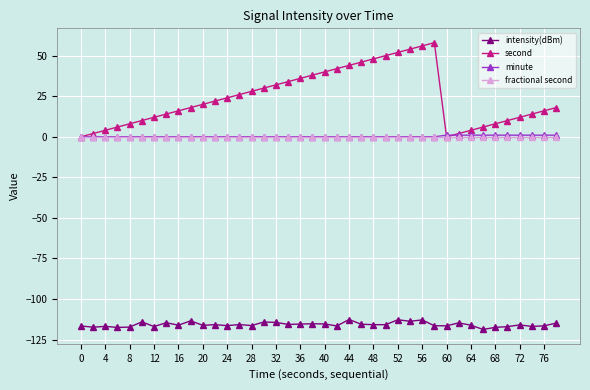

What is the lowest value of the intensity(dBm) series?

-118.7